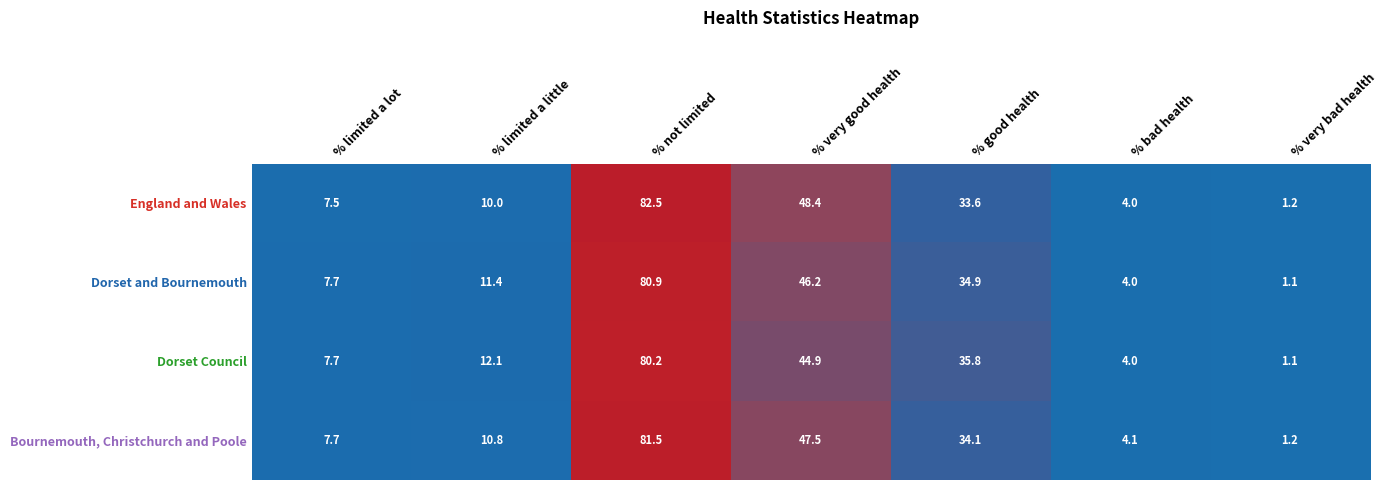

Reading left to right, transcribe all the data shown in this chart.

England and Wales: 7.5	10.0	82.5	48.4	33.6	4.0	1.2
Dorset and Bournemouth: 7.7	11.4	80.9	46.2	34.9	4.0	1.1
Dorset Council: 7.7	12.1	80.2	44.9	35.8	4.0	1.1
Bournemouth, Christchurch and Poole: 7.7	10.8	81.5	47.5	34.1	4.1	1.2